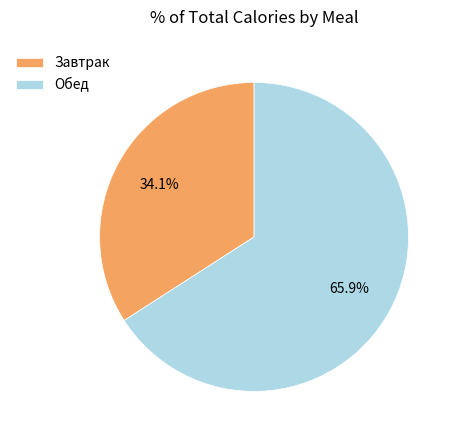

To the nearest percent, what percentage of the pie is Обед?

66%